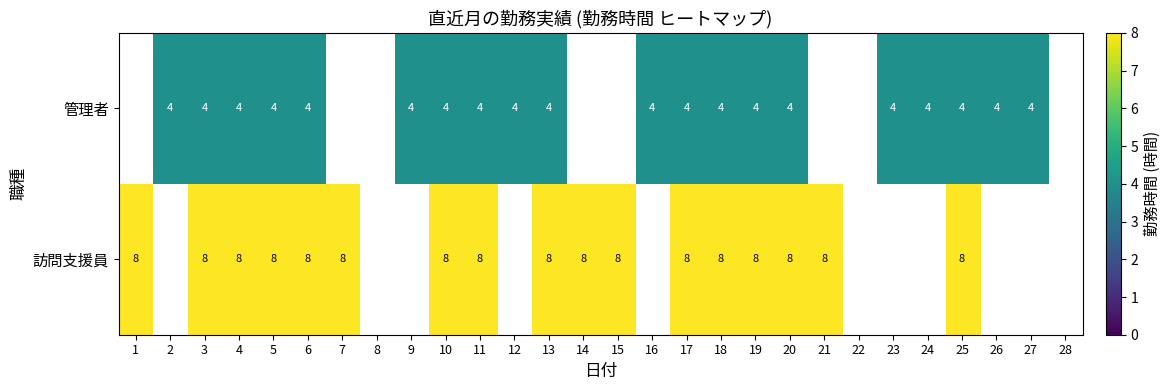

What is the maximum value shown in the chart?

8